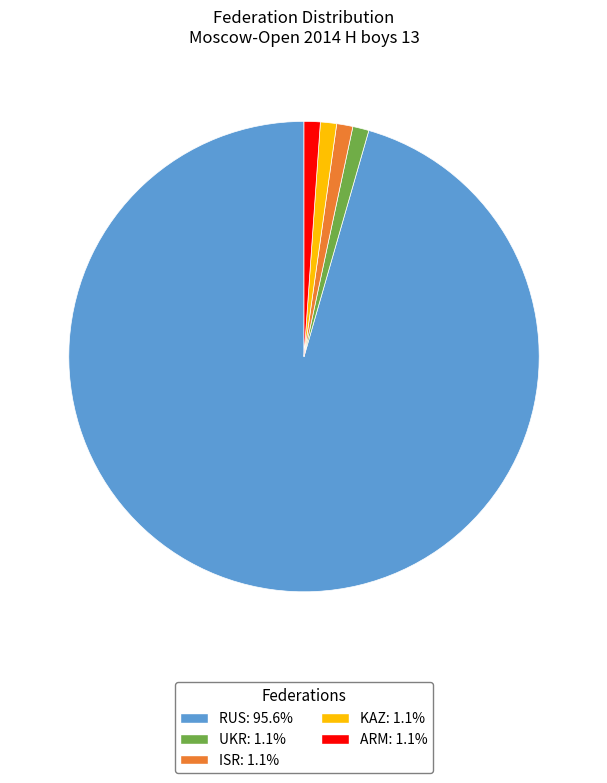

Count the number of slices in the pie.

5